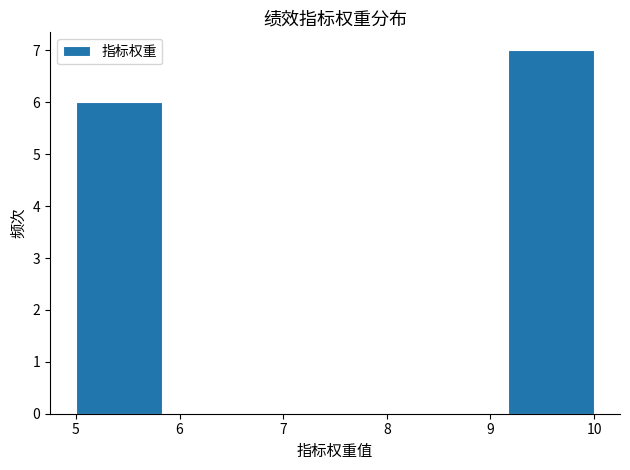

Which range on the x-axis has the tallest bar?

9.2 to 10.0